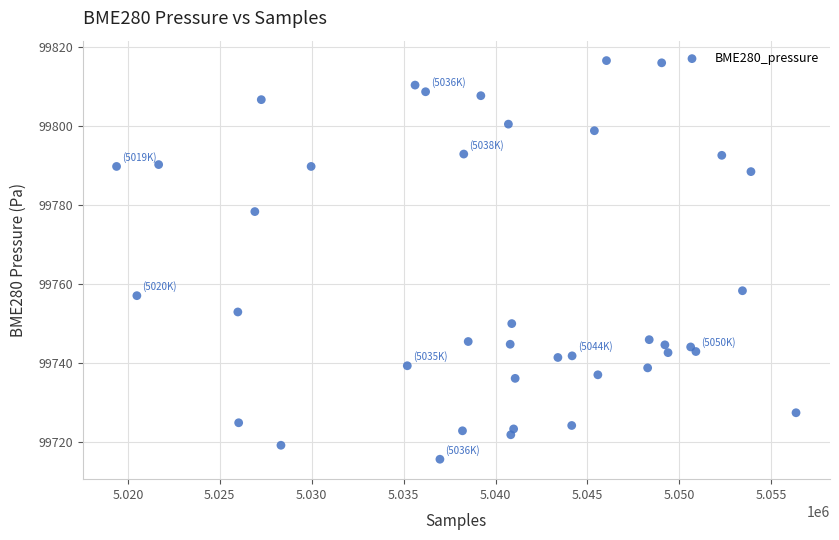

What Y value in the scatter plot is closest to 99766?

99758.3